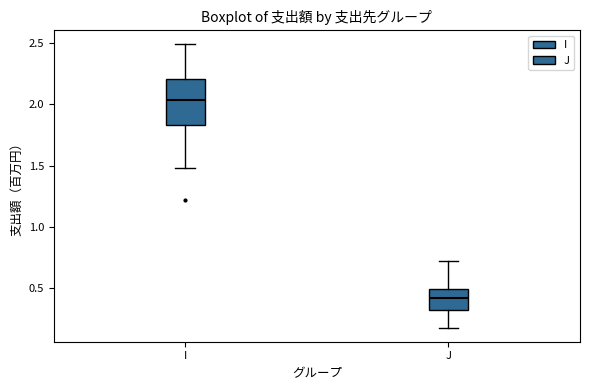

Comparing the boxes themselves (not the whiskers), which one is the tallest?

I